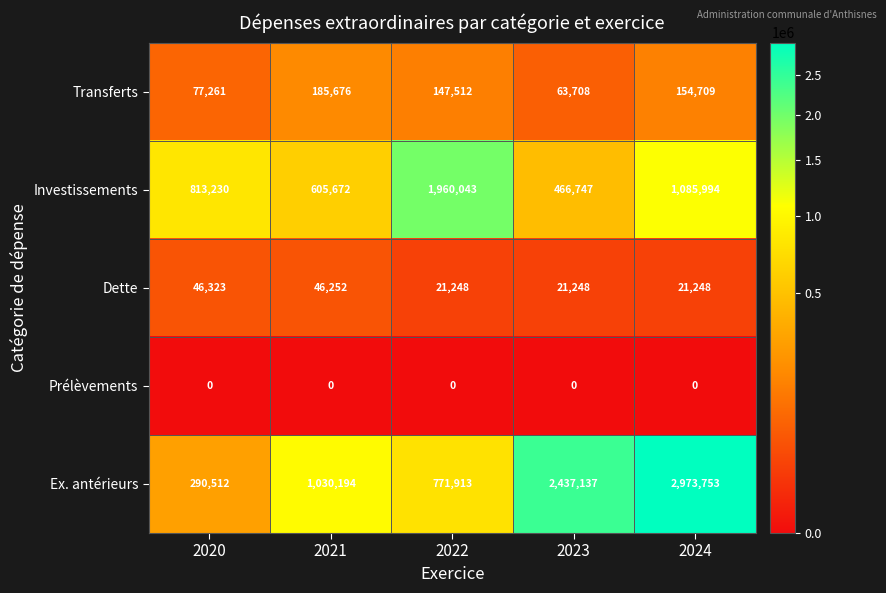

Reading left to right, transcribe all the data shown in this chart.

Transferts: 77261	185676	147512	63708	154709
Investissements: 813230	605672	1960043	466747	1085994
Dette: 46323	46252	21248	21248	21248
Prélèvements: 0	0	0	0	0
Ex. antérieurs: 290512	1030194	771913	2437137	2973753